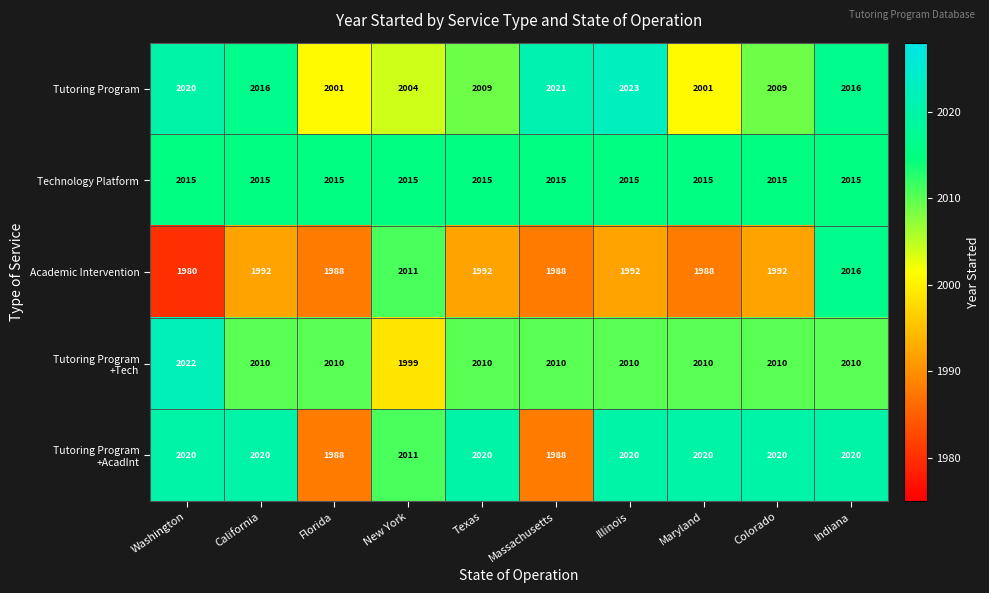

Read the Technology Platform value at Texas.

2015